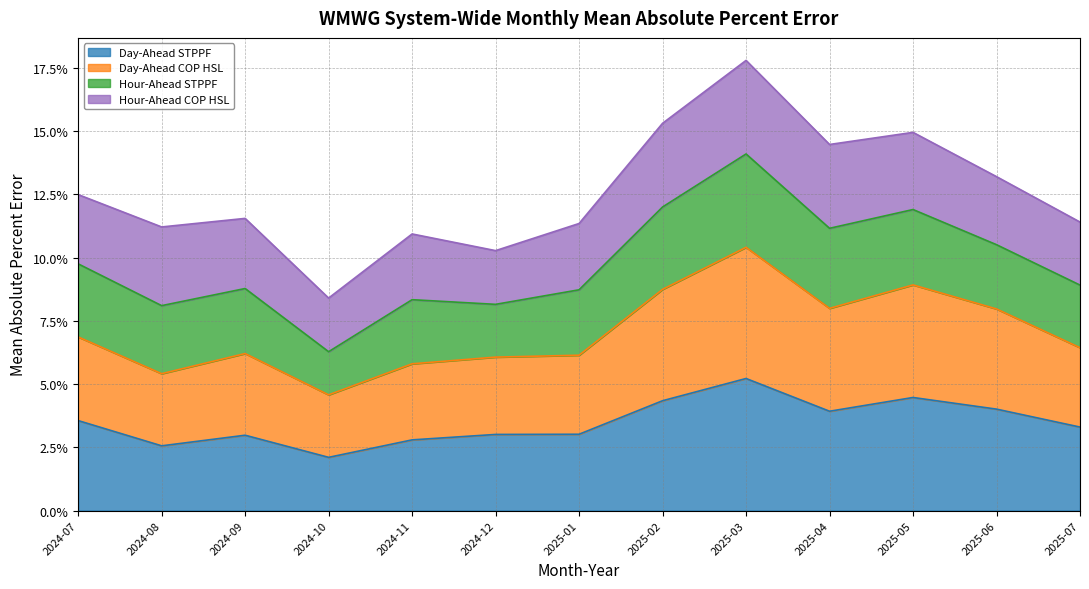

Between 2025-03 and 2025-01, which is larger?

2025-03